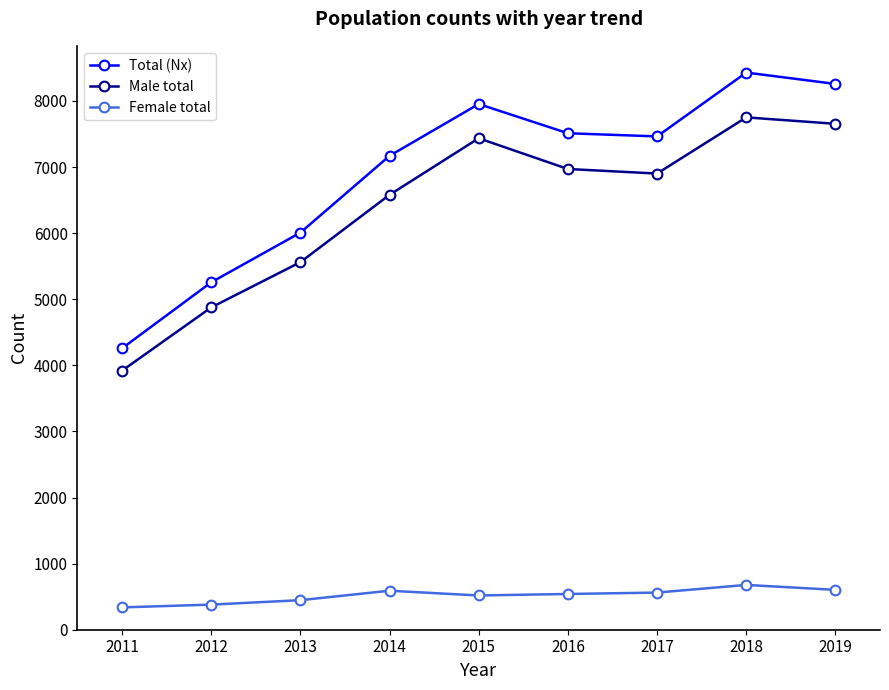

Which series changed the most between 2012 and 2017?

Total (Nx)